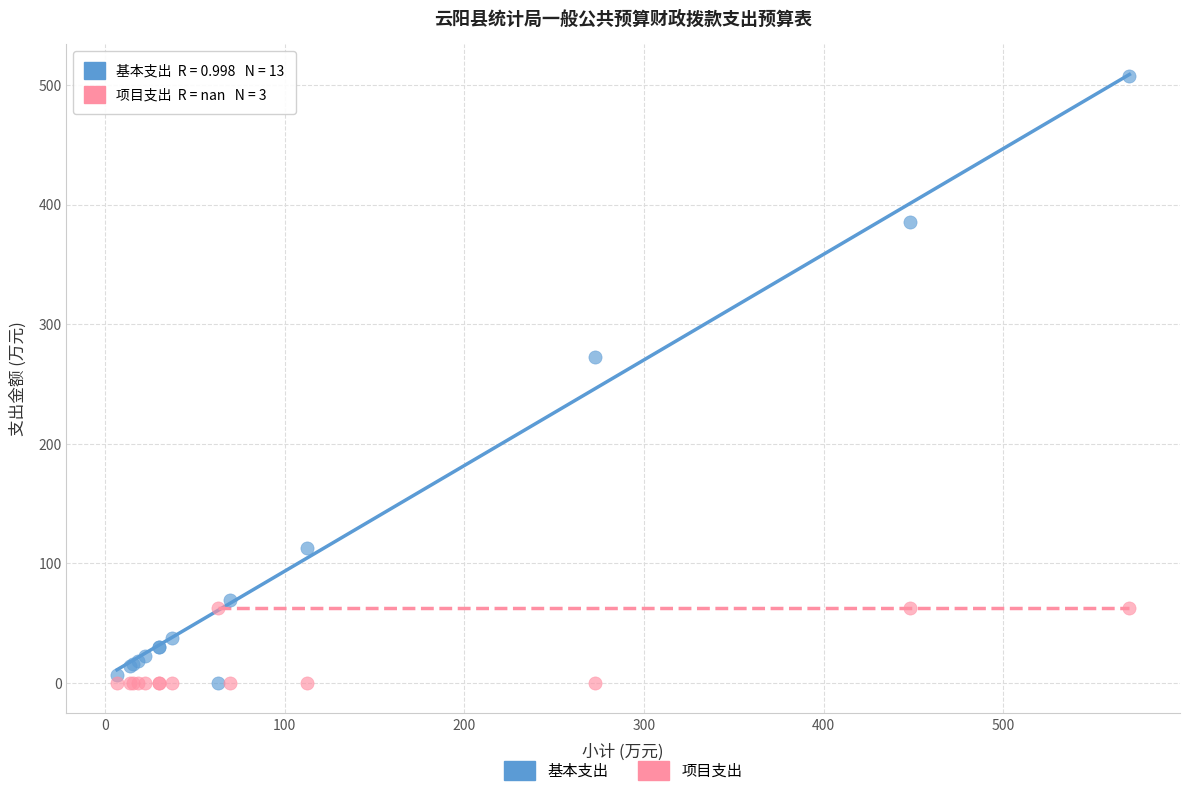

Which series has the widest spread of Y values?

基本支出